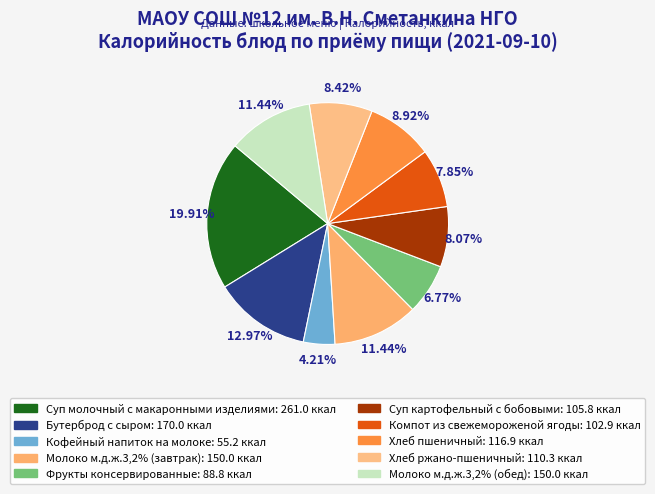

To the nearest percent, what is the difference between the largest and smallest slice percentages?

16%